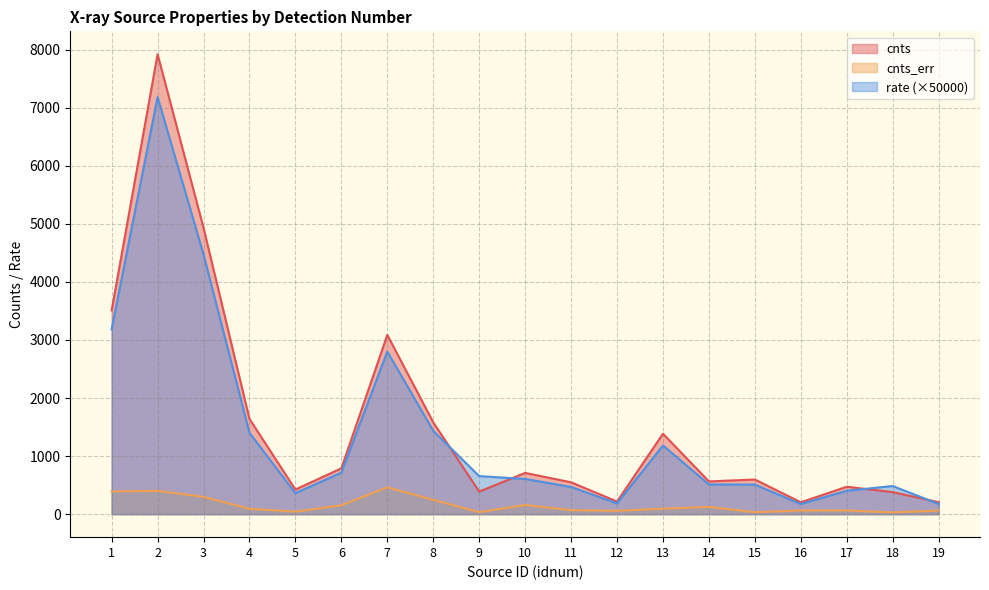

What is the difference between the second highest and second lowest values in the rate series?

4298.3